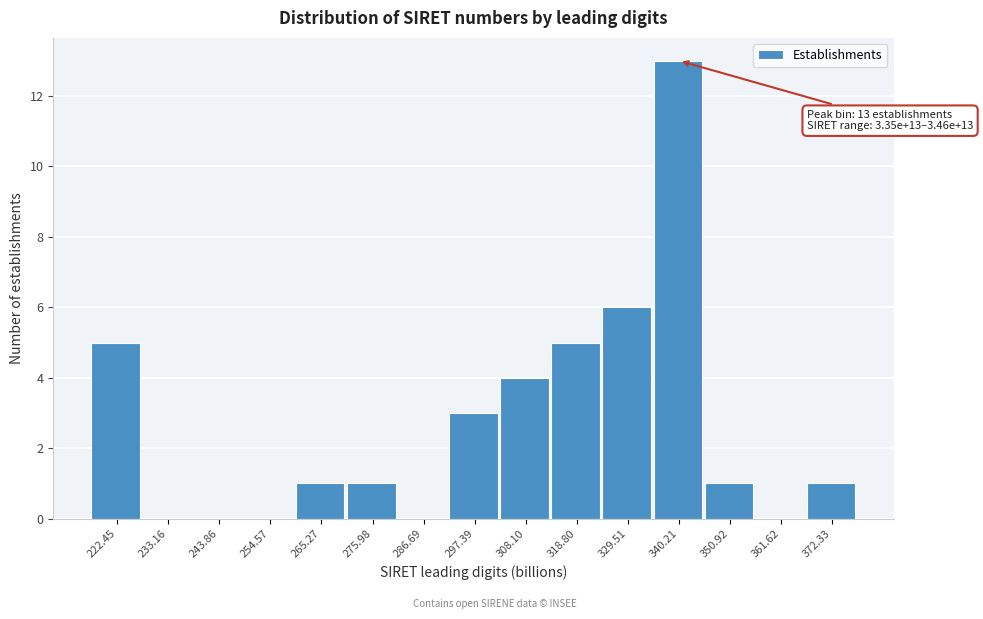

Which range on the x-axis has the tallest bar?

334 to 346